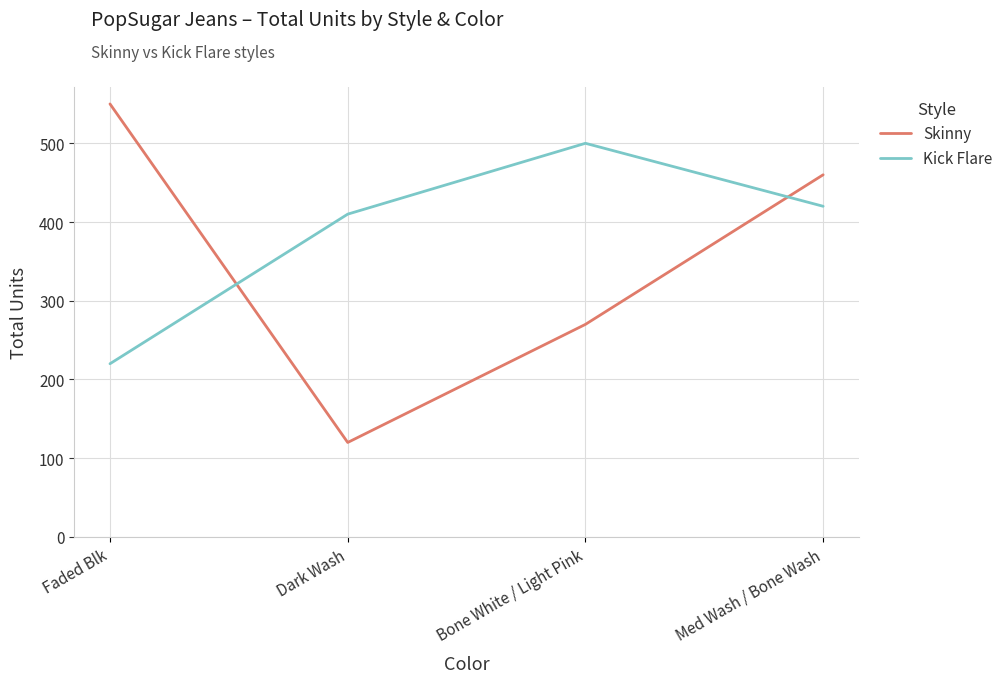

What is the sum of all Kick Flare values?

1550